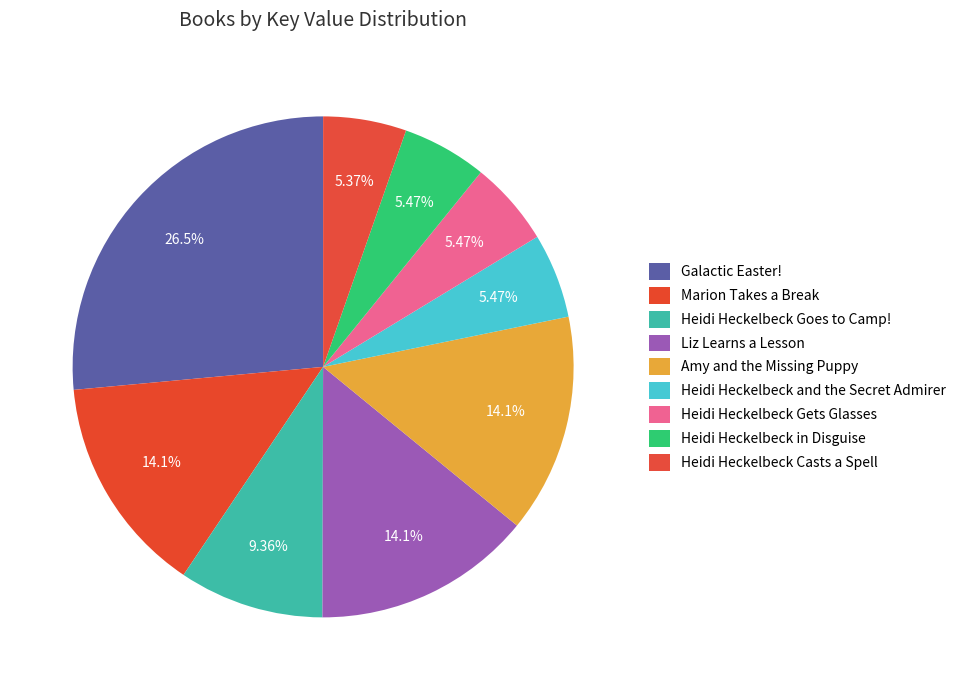

What percentage is the Heidi Heckelbeck in Disguise slice, to the nearest percent?

5%